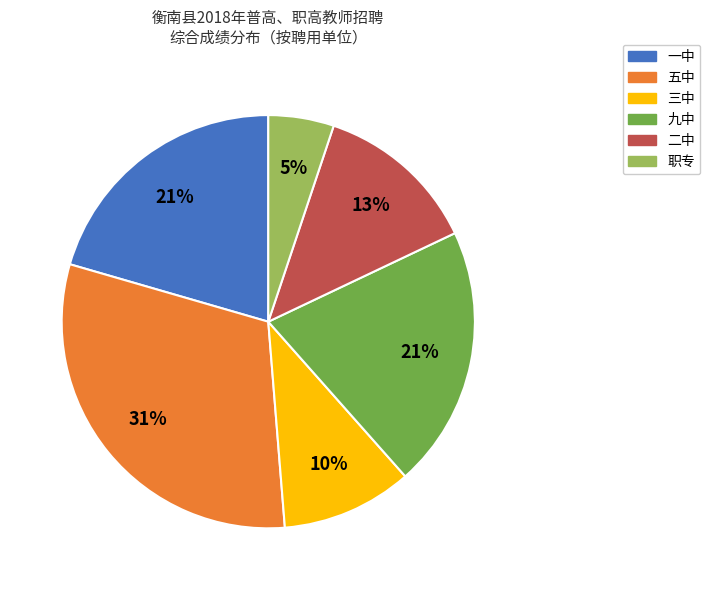

Does 一中 represent more than half of the total?

No